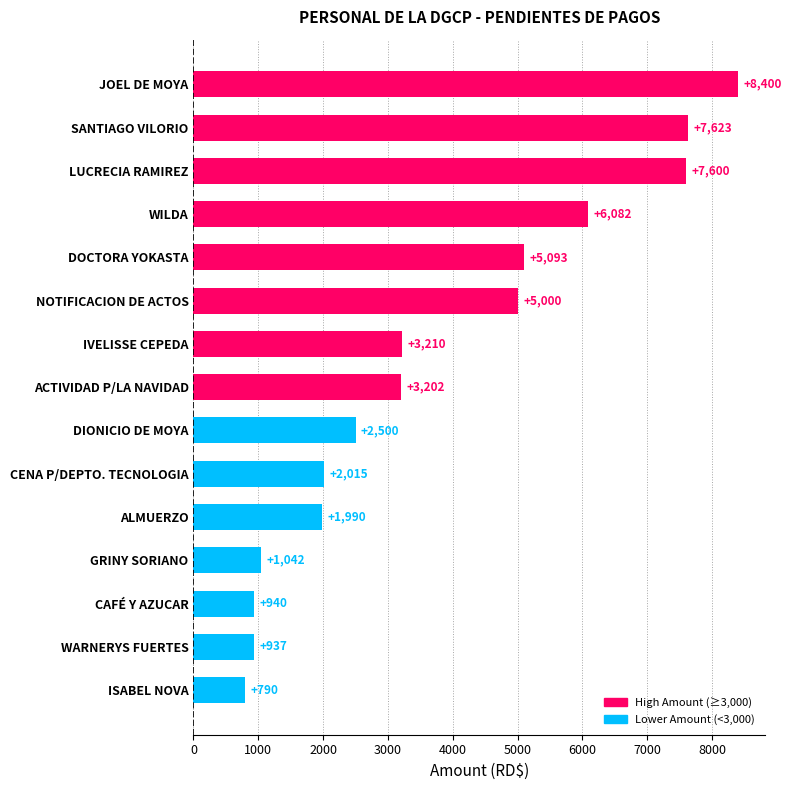

What is the label of the 10th bar from the bottom?

NOTIFICACION DE ACTOS